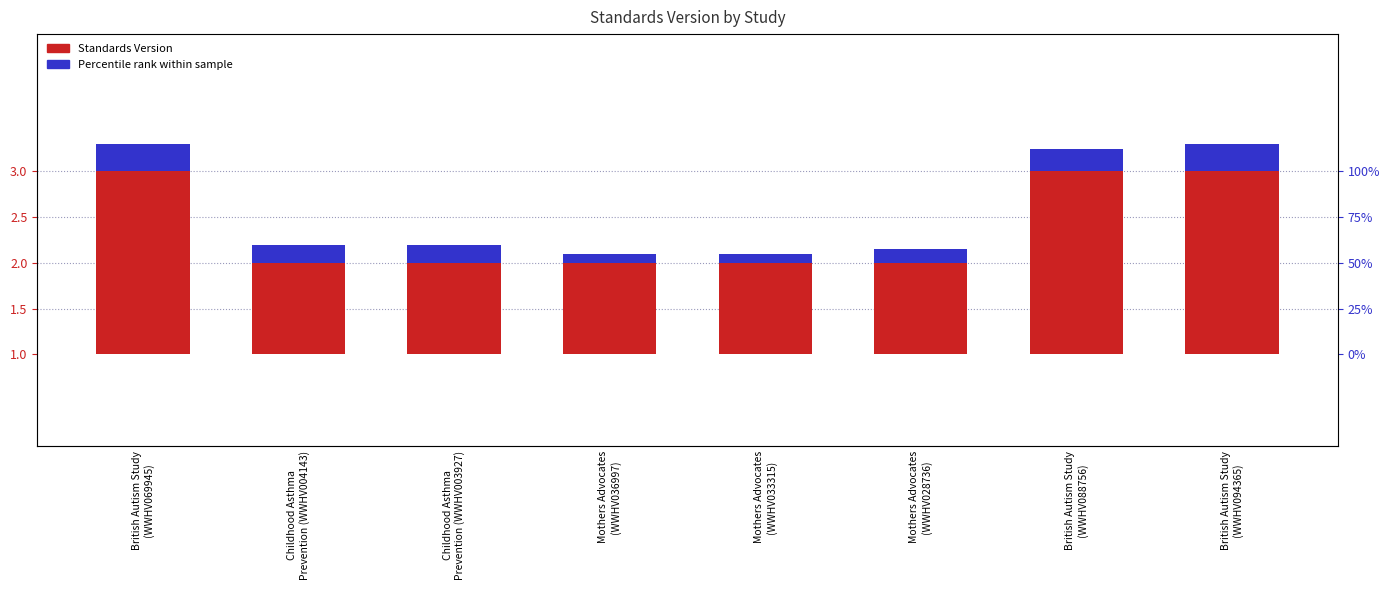

What is the value of the Percentile rank bar at the 6th from the left?

0.1